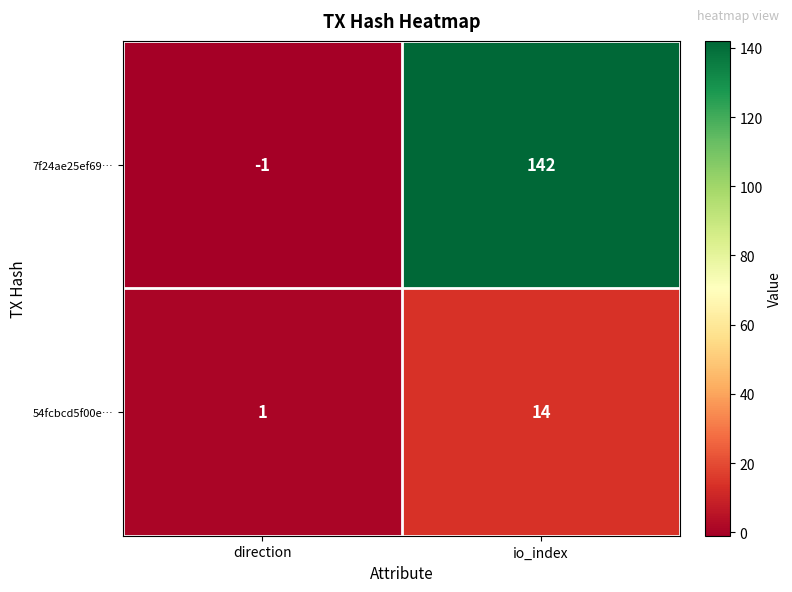

Which series has the largest range (max minus min)?

7f24ae25ef69…